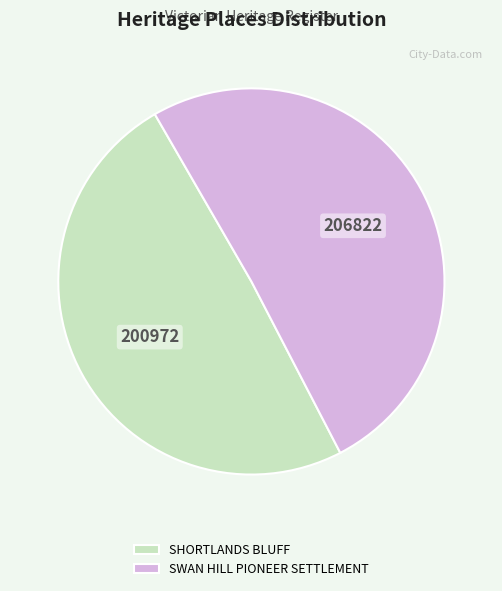

How many slices are in this pie chart?

2